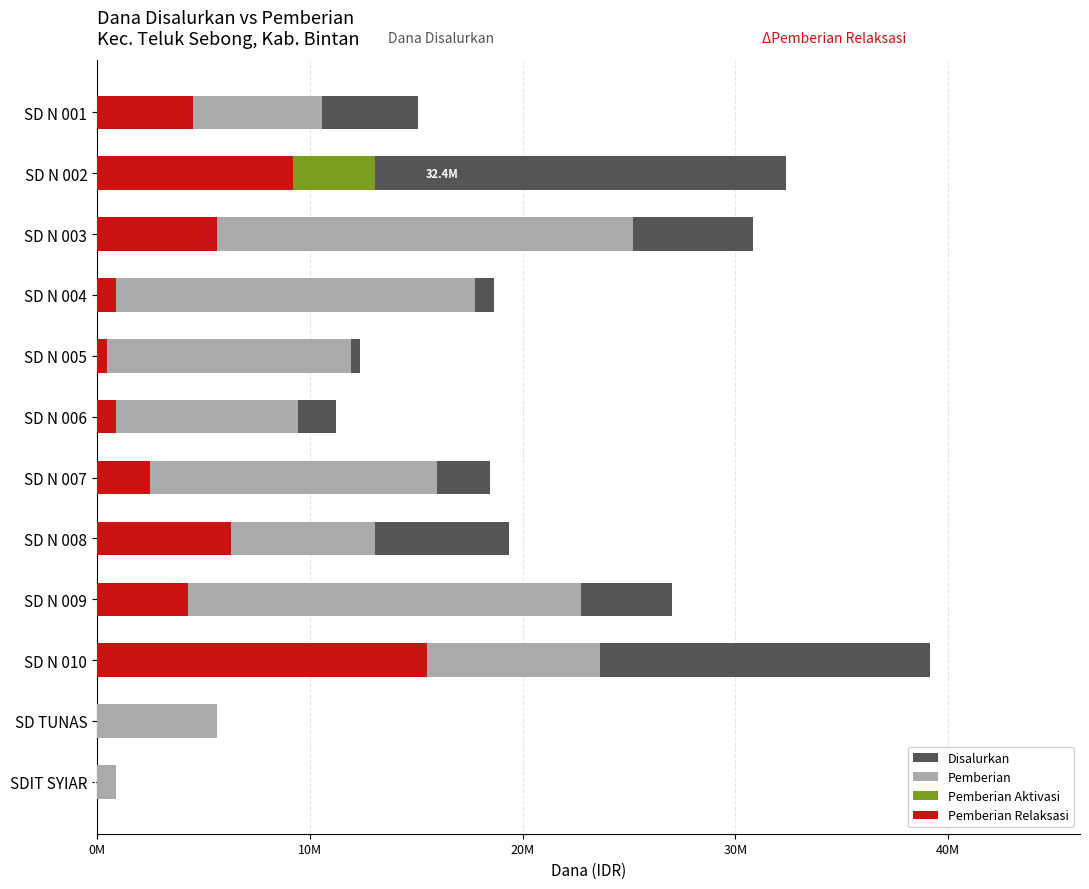

How many data points does each series have?

12